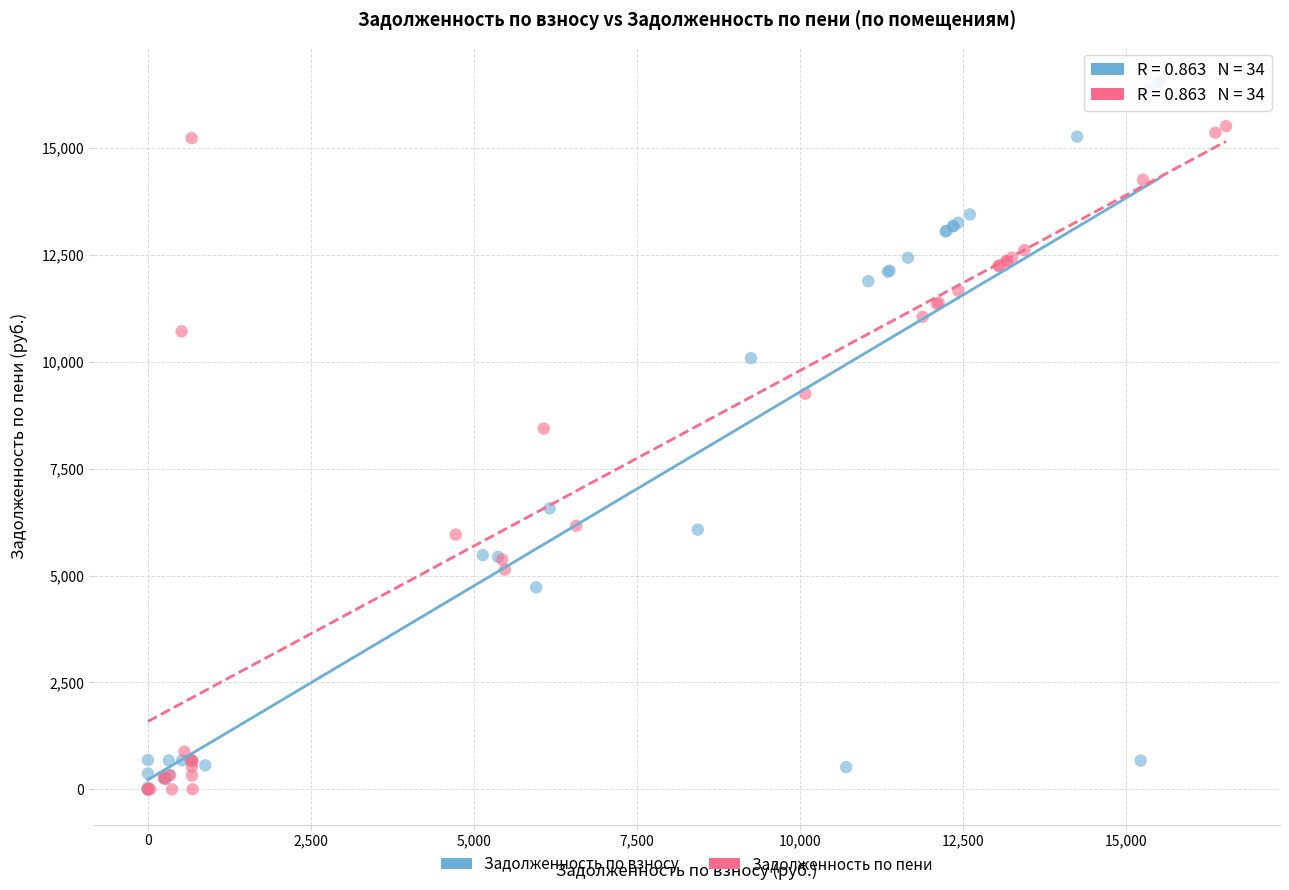

Which series has the widest spread of Y values?

Задолженность по взносу